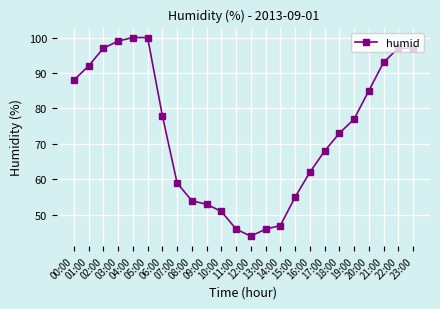

True or false: the data shows 37 at 19:00.

False